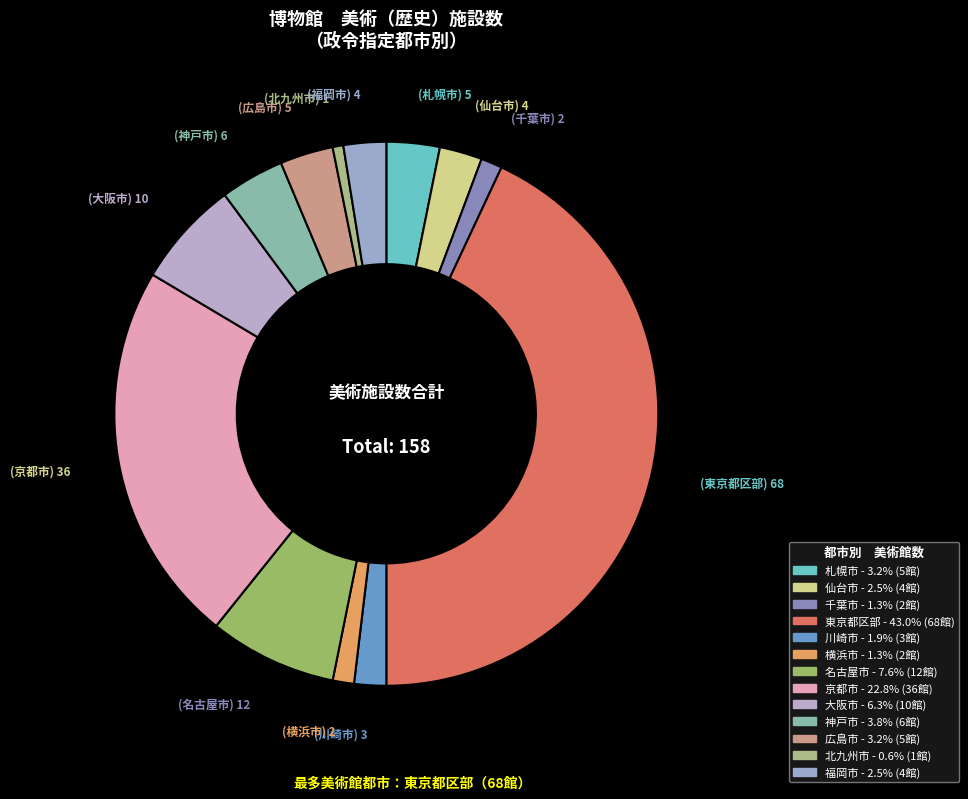

Count the number of slices in the pie.

13